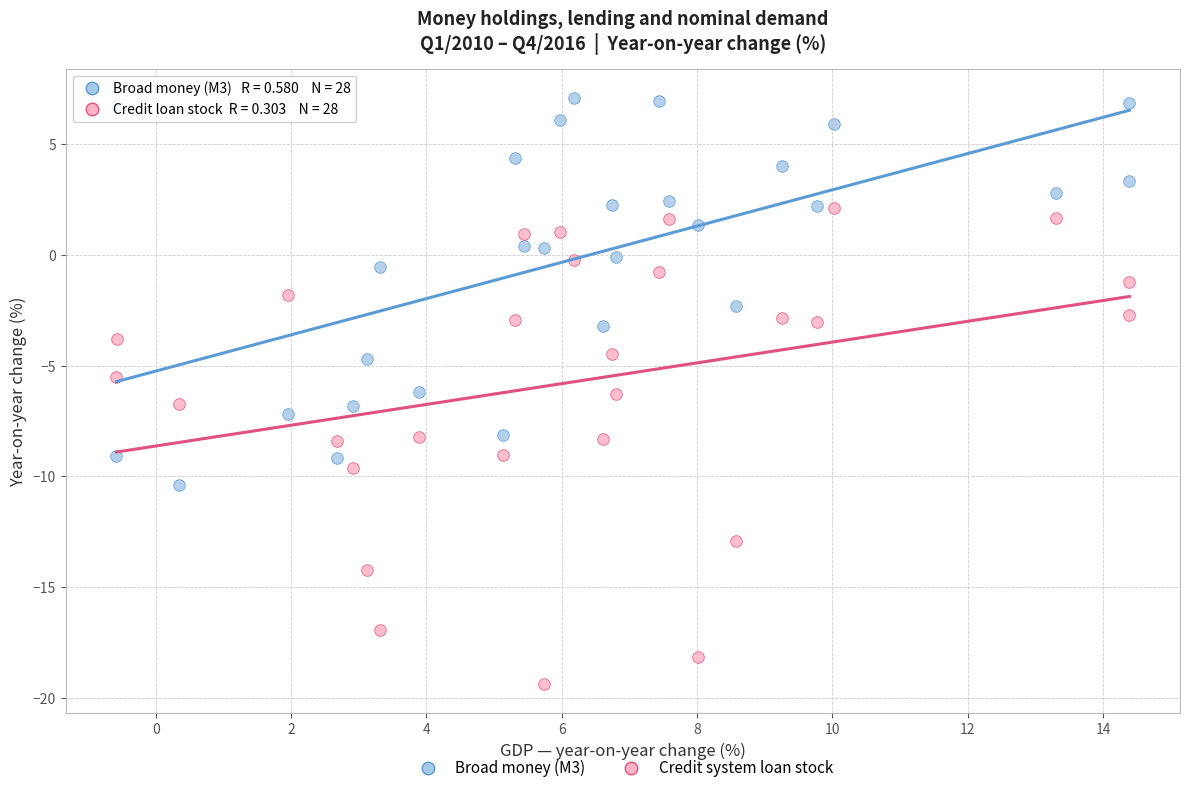

Across all data points, what is the range of X values (max minus min)?

15.0